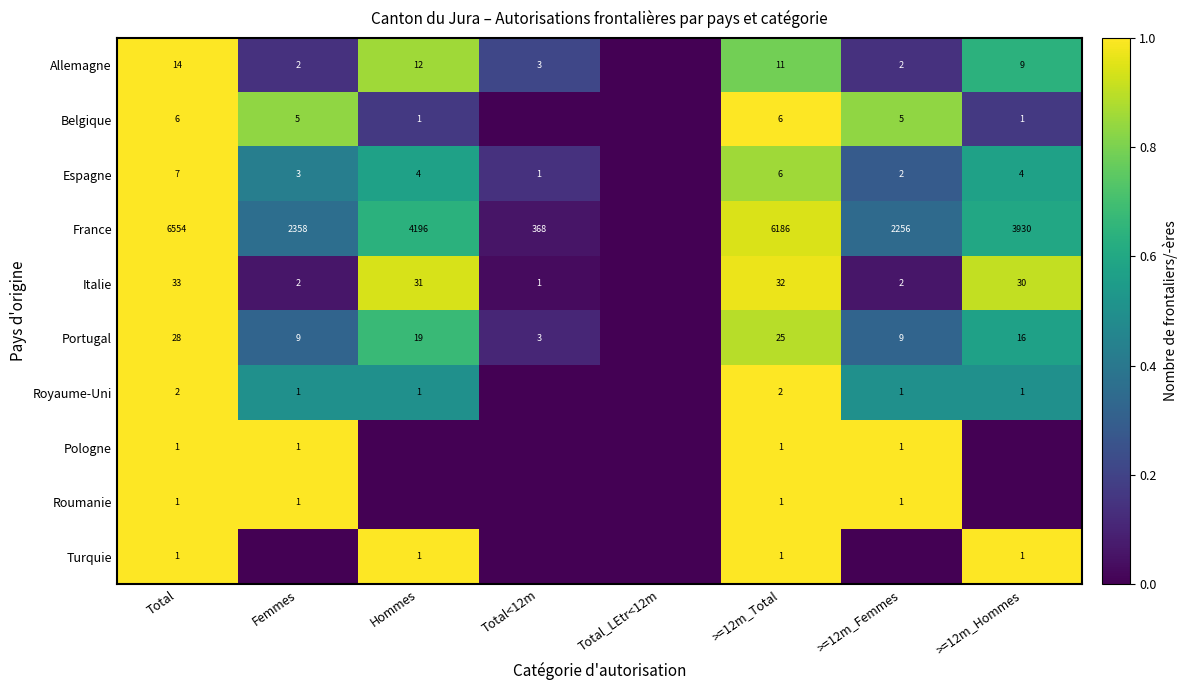

Is it true that Roumanie equals 0 at >=12m_Femmes?

False